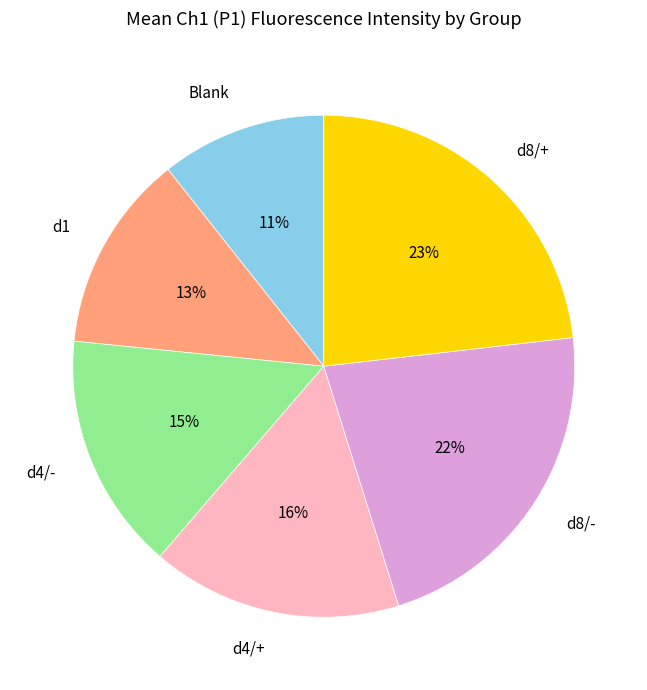

To the nearest percent, what is the difference between the Blank and d1 slice percentages?

2%